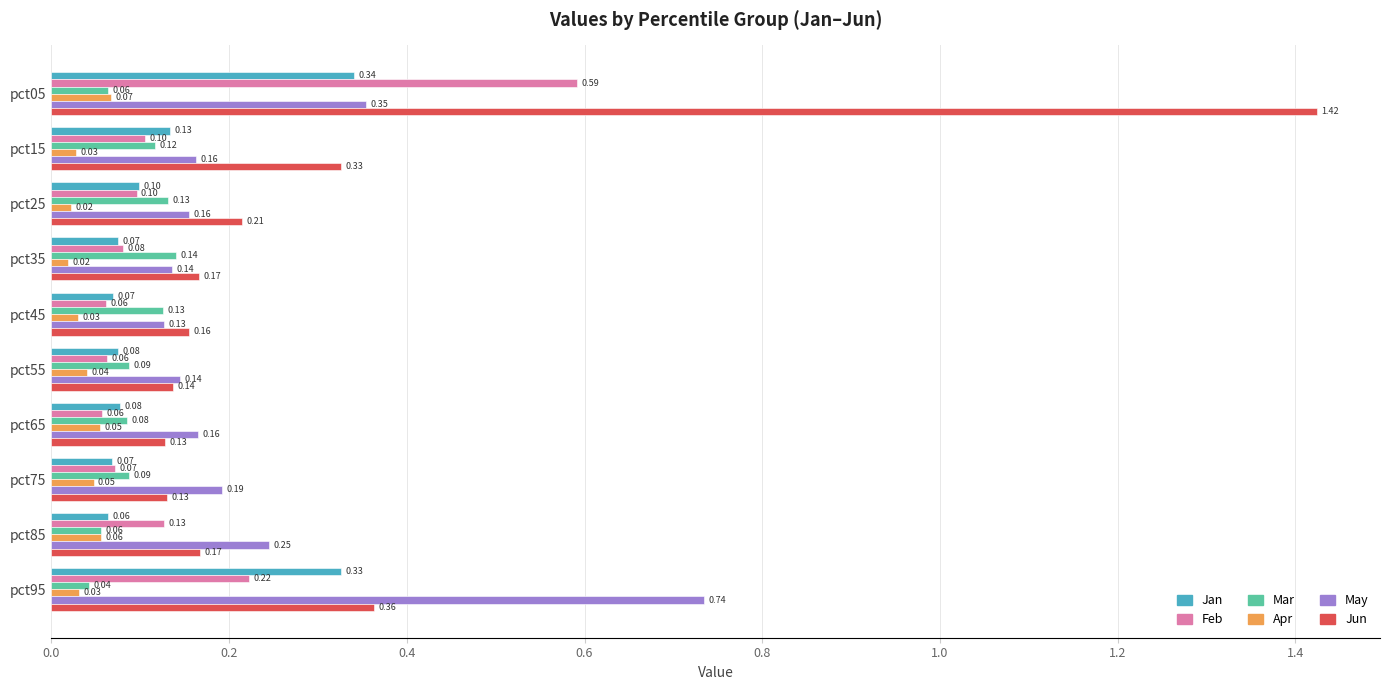

Rank the series by their maximum value, from lowest to highest.

Apr, Mar, Jan, Feb, May, Jun